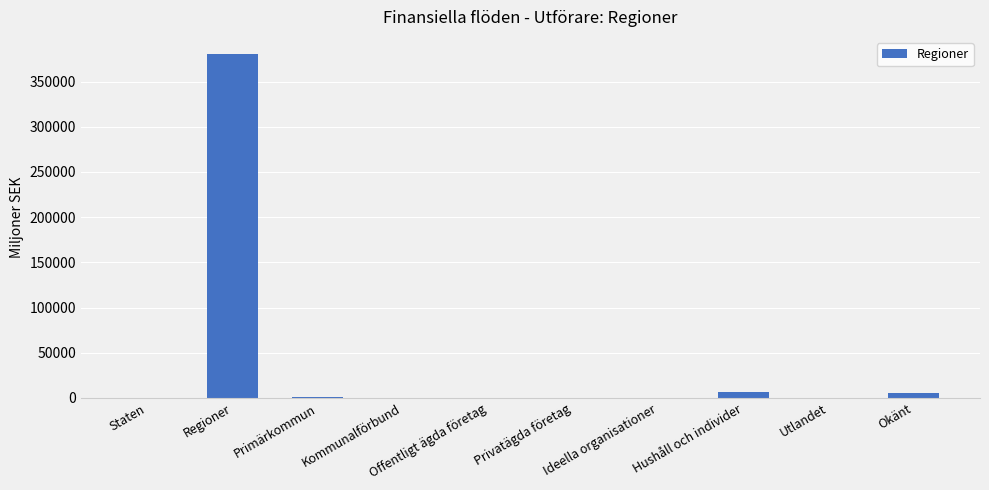

What is the maximum value shown in the chart?

380459